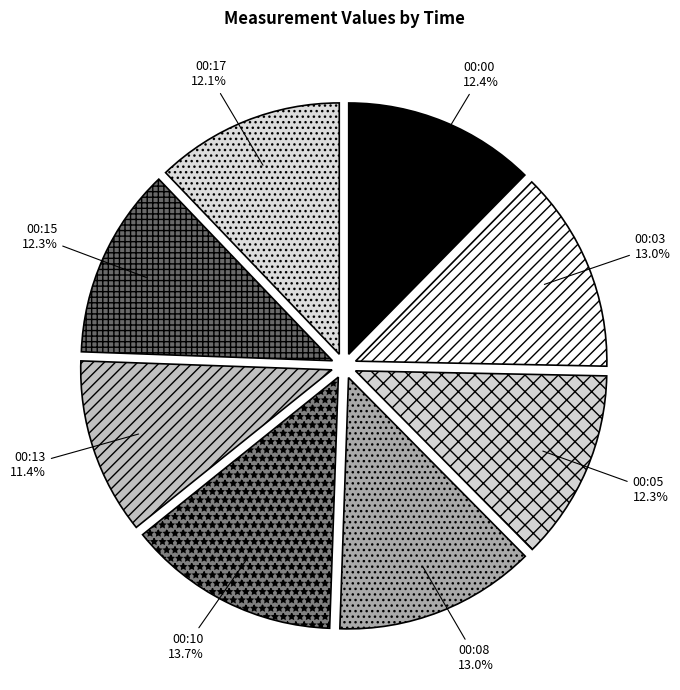

Do 00:08 and 00:05 together represent more than half of the pie?

No